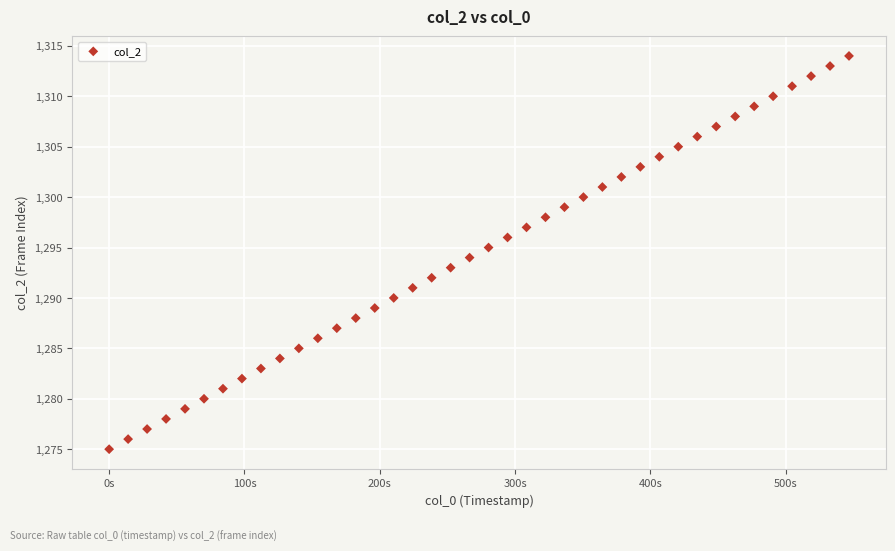

What is the range of Y values (max minus min)?

39